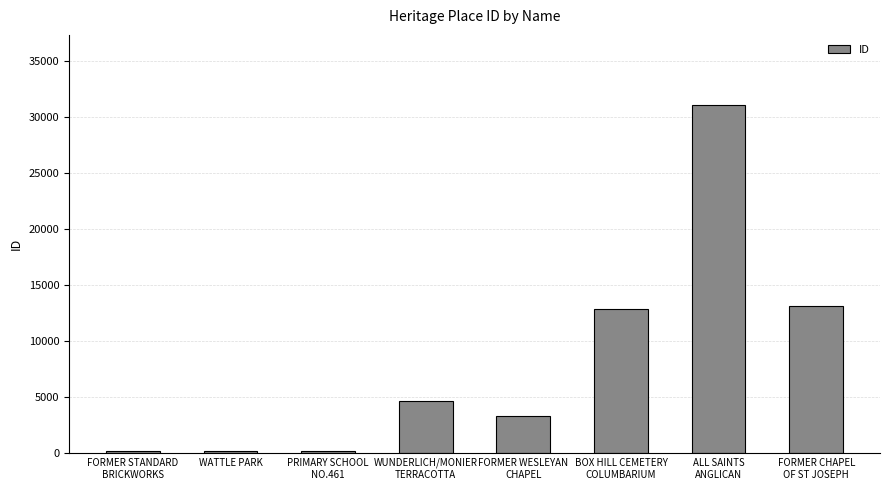

The chart shows a value of 154 at FORMER STANDARD
BRICKWORKS. True or false?

True